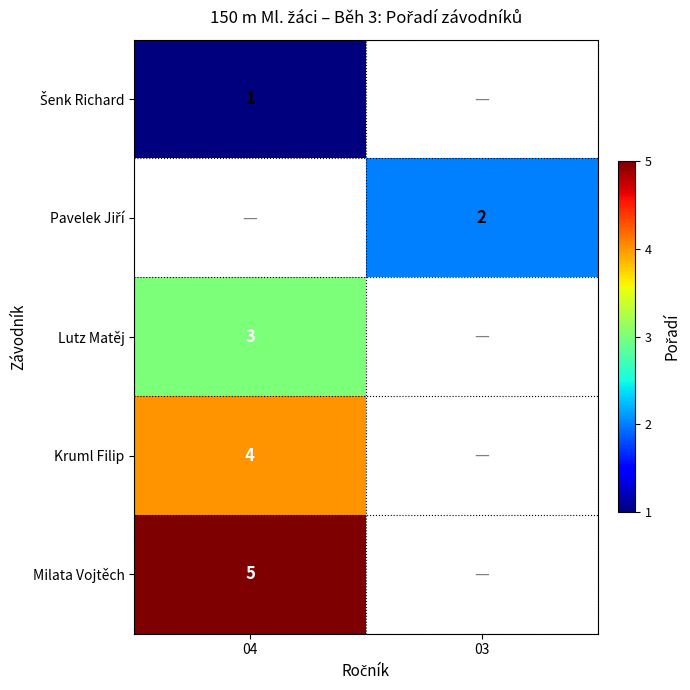

At which category does the chart reach its minimum across all series?

04